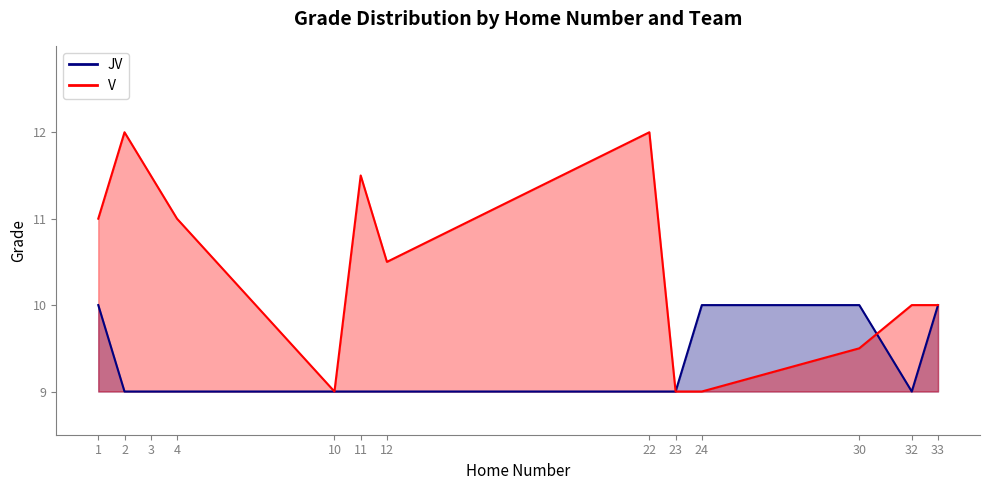

How many categories are shown in the chart?

12